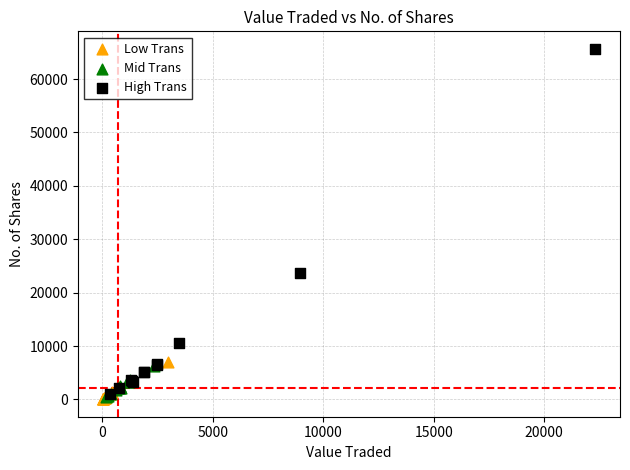

Which series has the largest Y range (max minus min)?

High Trans